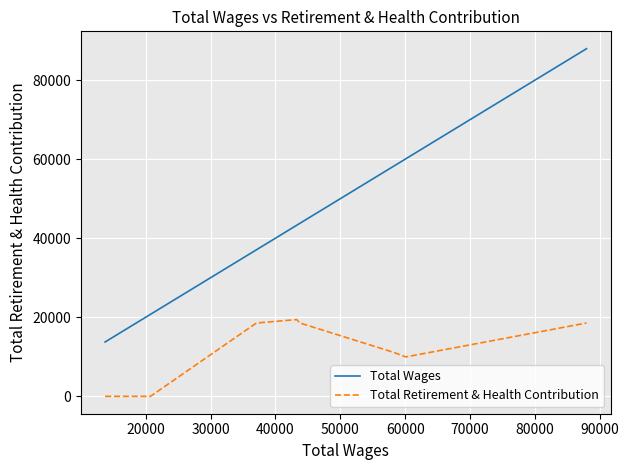

Which series has the widest spread of values?

Total Wages